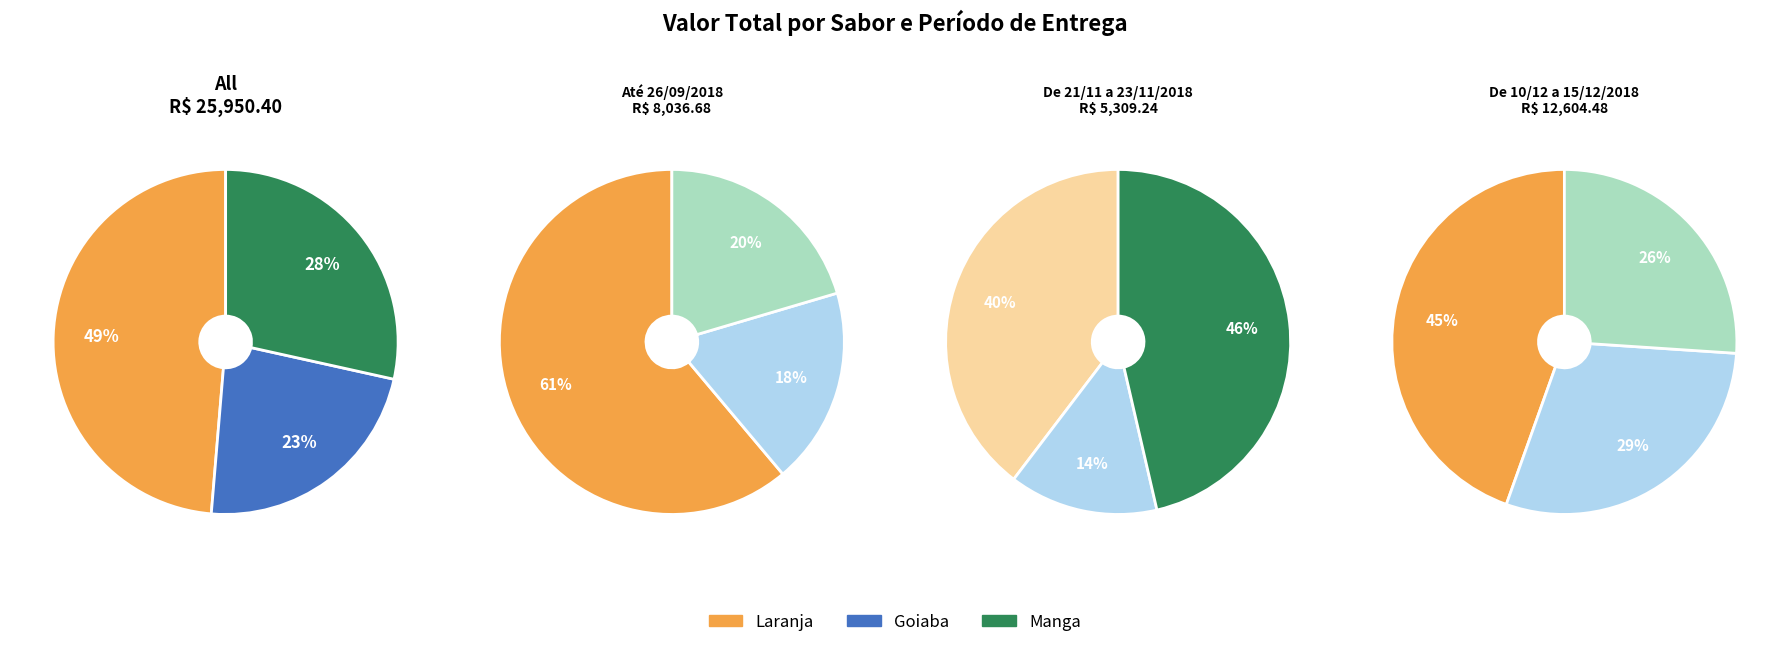

Is there any slice that represents more than half of the pie?

No